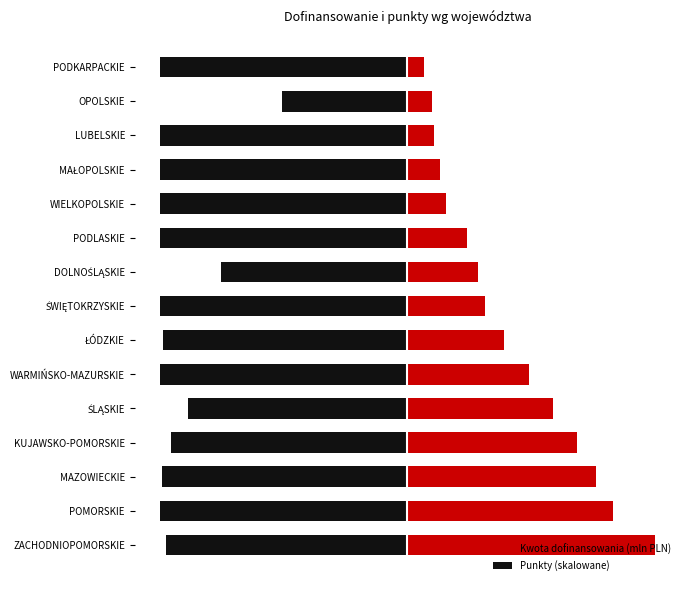

What are all the series names shown in the legend?

Kwota dofinansowania (mln PLN), Punkty (skalowane)